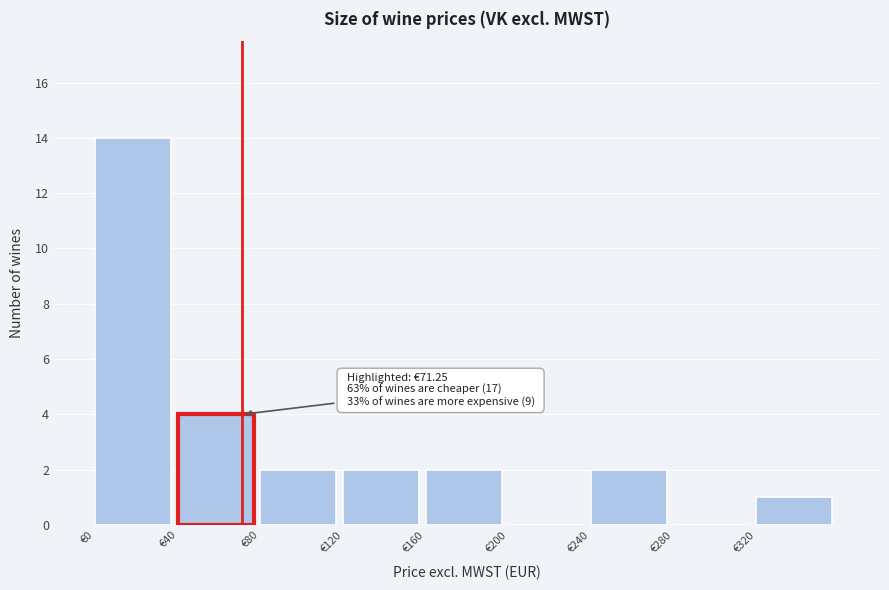

Which range on the x-axis has the tallest bar?

0 to 40